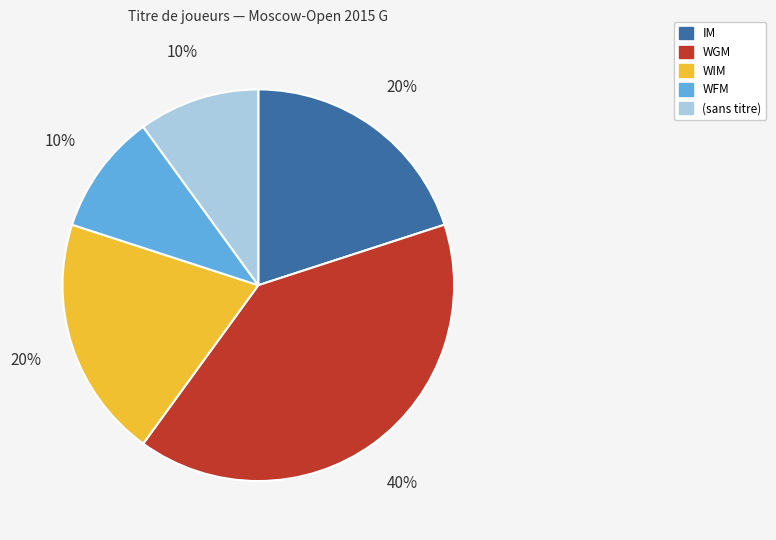

Which category has the biggest portion of the pie?

WGM